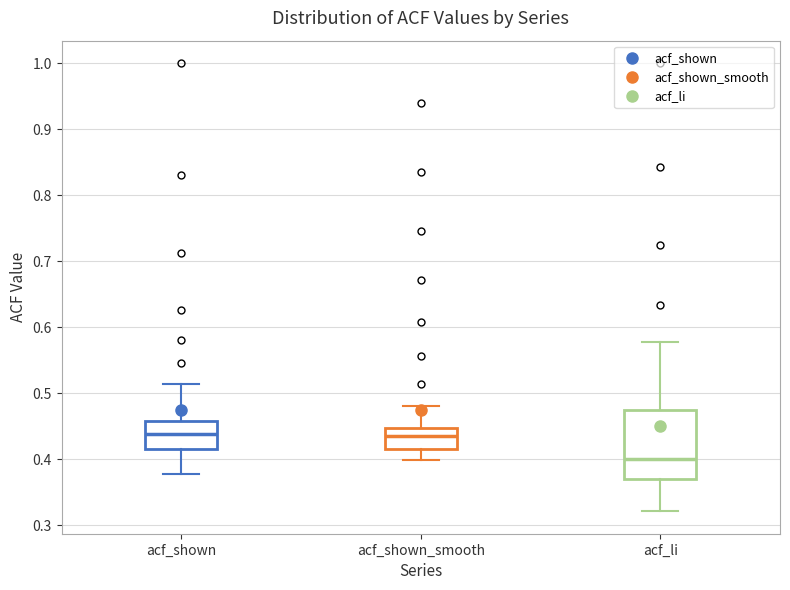

Where is the upper edge of the box for acf_shown_smooth on the y-axis? The values are not printed on the chart, so give them approximately, as read against the axis.

0.45